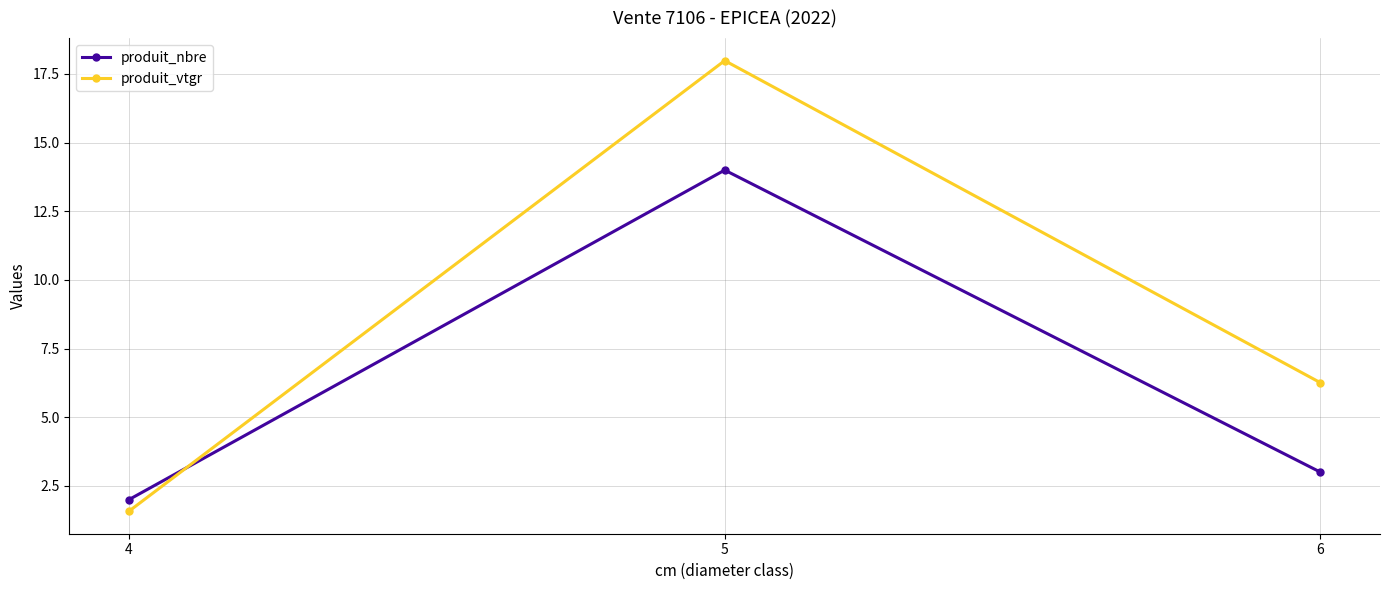

Reading left to right, list all the values displayed in this chart.

produit_nbre: 2.0	14.0	3.0
produit_vtgr: 1.6	18.0	6.3